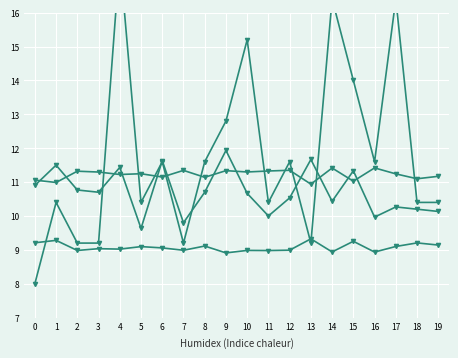

What is the maximum value for col_5_val3?

9.3